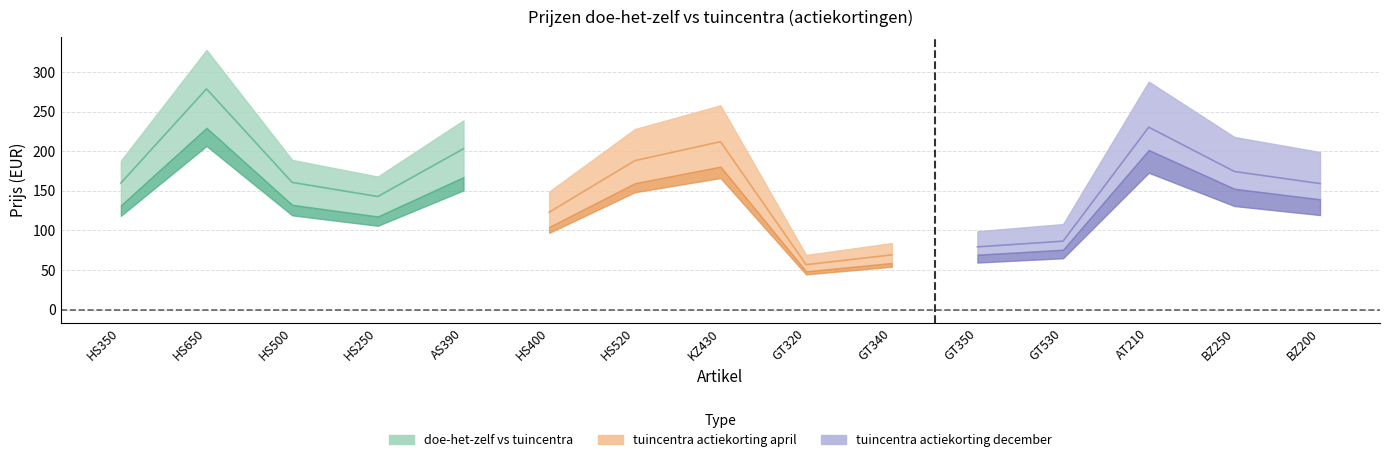

What is the value of the tuincentra prijs point at the 3rd from the left?

132.3